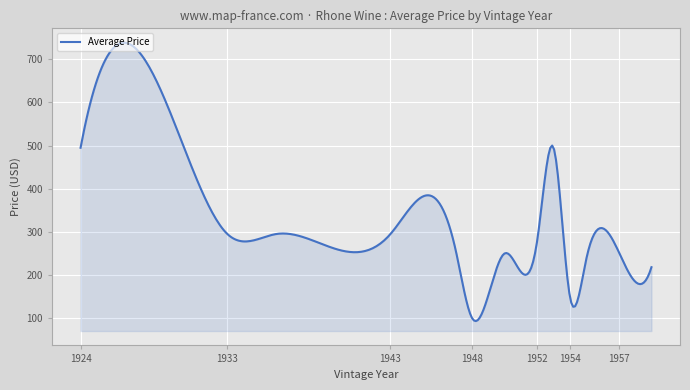

What is the difference between the maximum and minimum values?

645.6